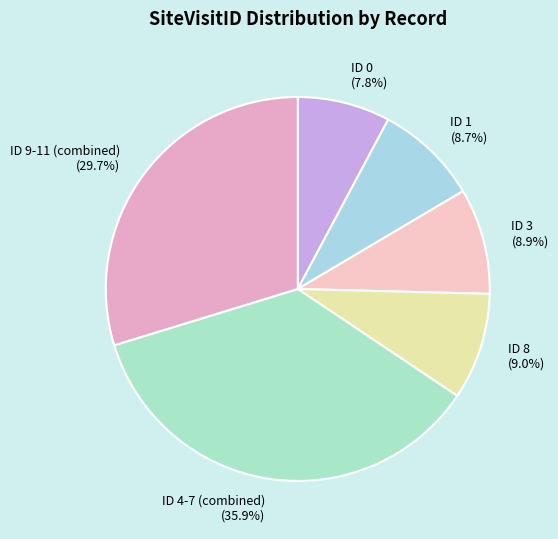

To the nearest percent, what is the difference between the largest and smallest slice percentages?

28%